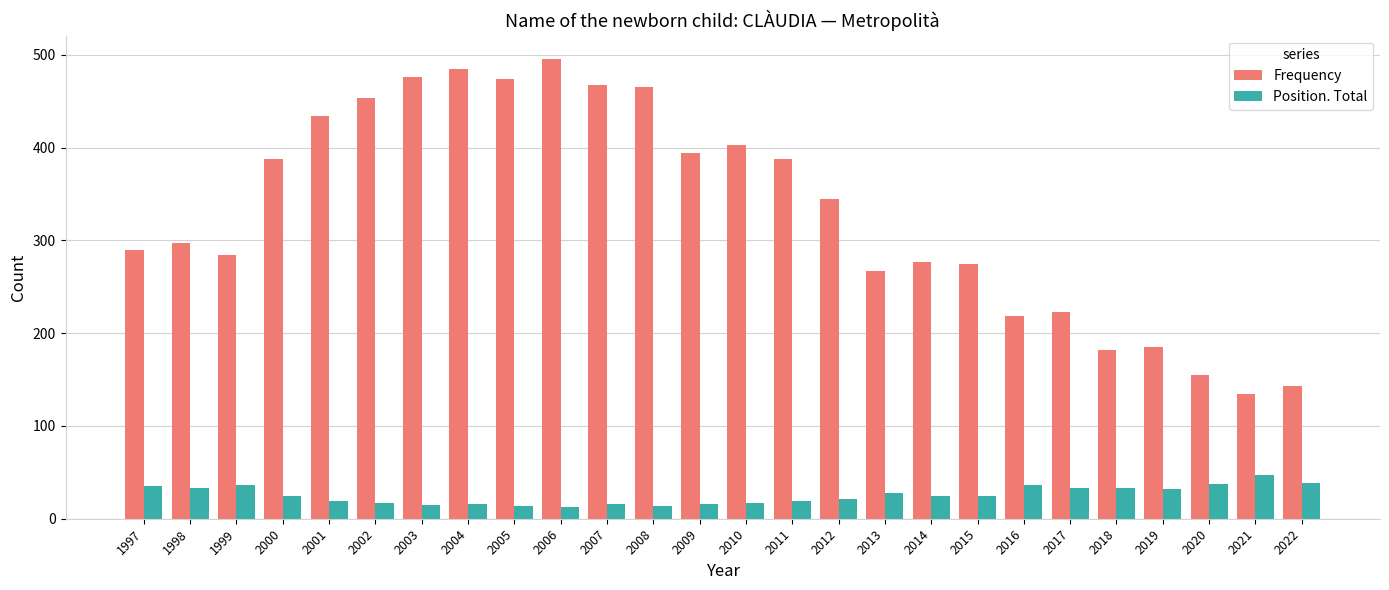

Between 2012 and 2018, which series saw the biggest shift?

Frequency